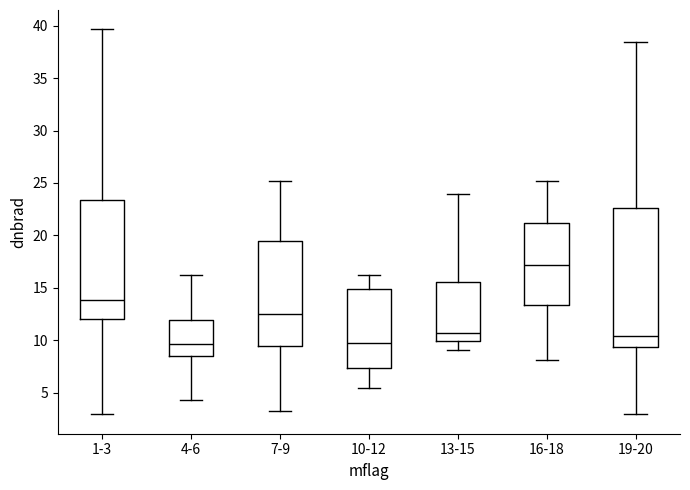

Comparing the boxes themselves (not the whiskers), which one is the tallest?

19-20